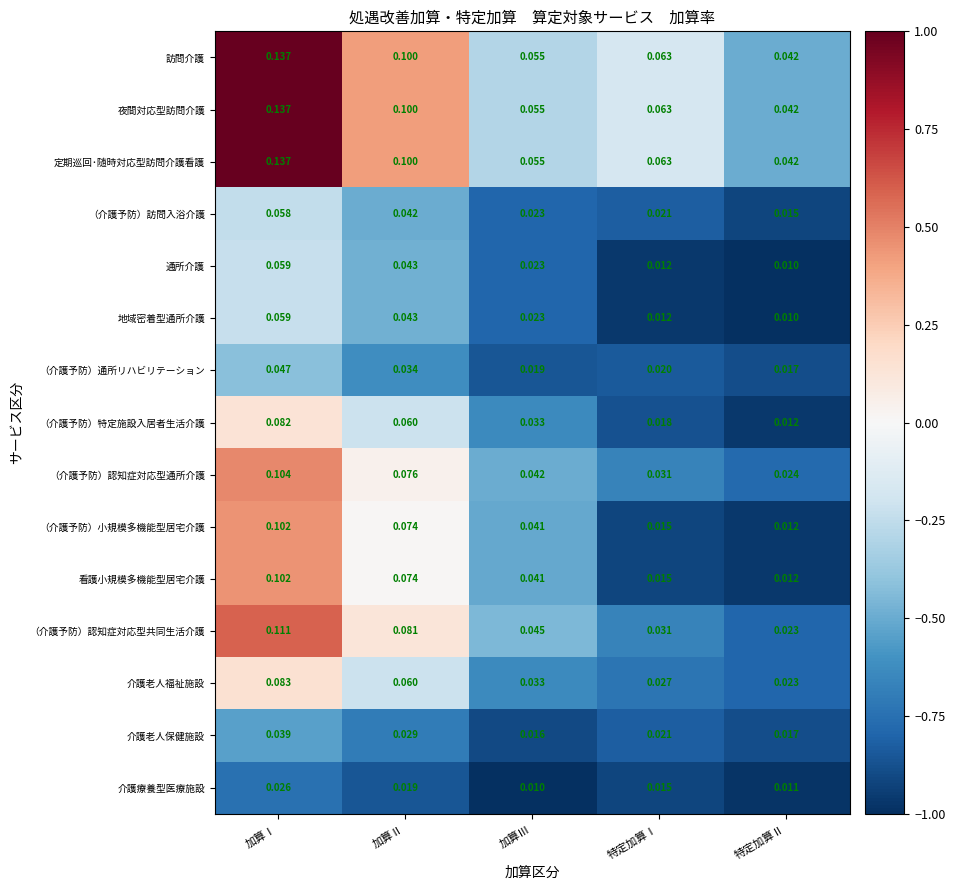

Rank the categories by （介護予防）認知症対応型通所介護 value from lowest to highest.

特定加算Ⅱ, 特定加算Ⅰ, 加算Ⅲ, 加算Ⅱ, 加算Ⅰ